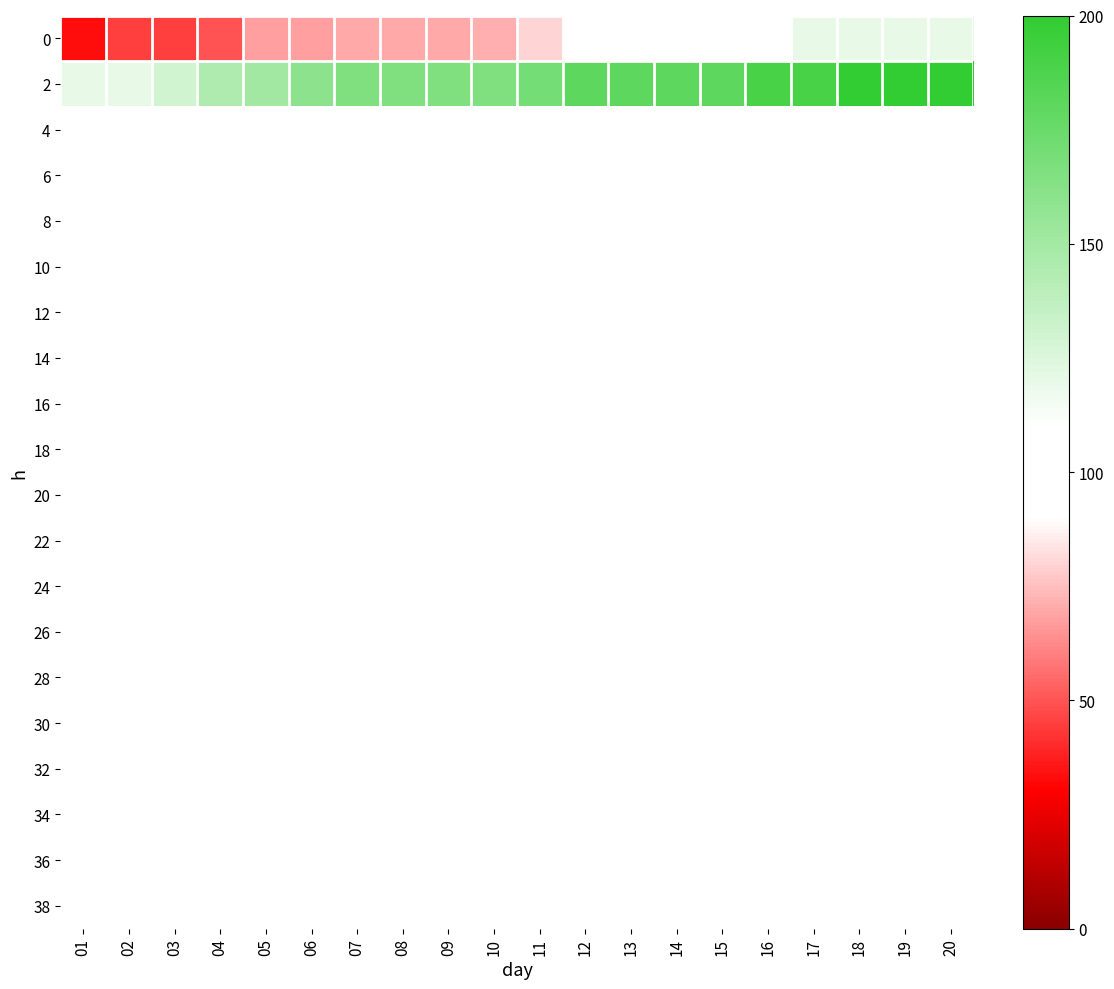

List the labels in order of 38 value, smallest first.

01, 02, 03, 04, 05, 06, 07, 08, 09, 10, 11, 12, 13, 14, 15, 16, 17, 18, 19, 20